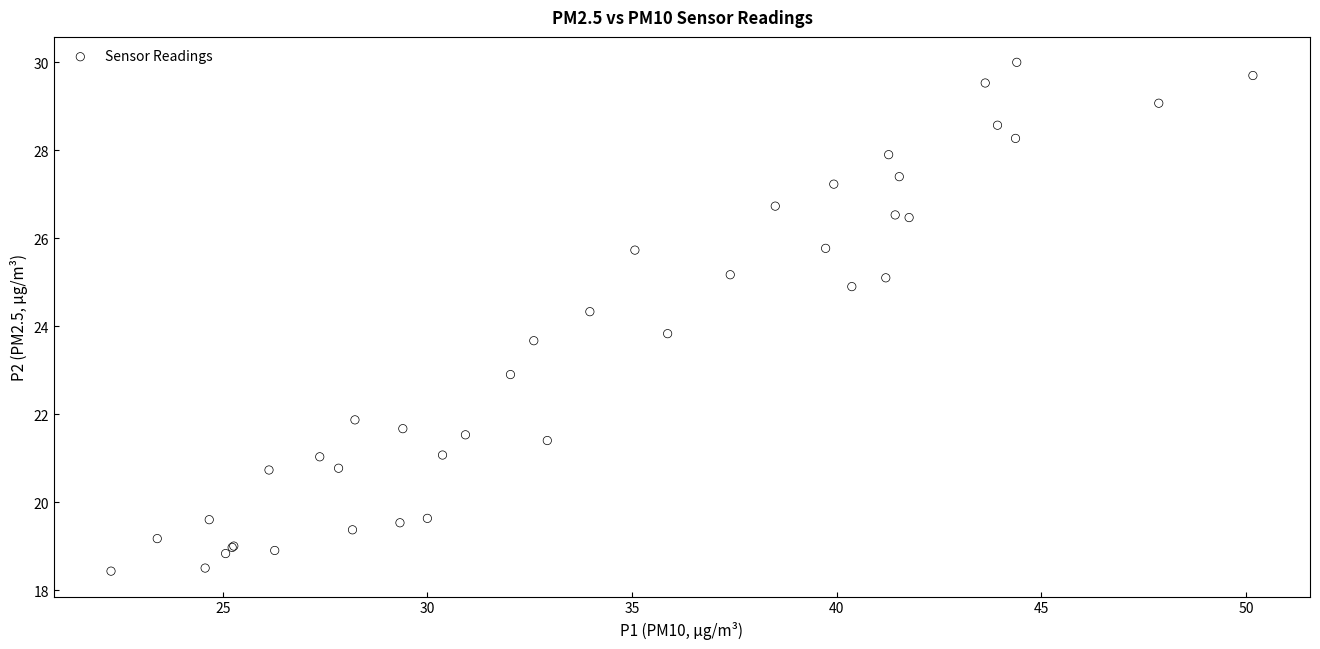

What Y value in the scatter plot is closest to 24?

23.8